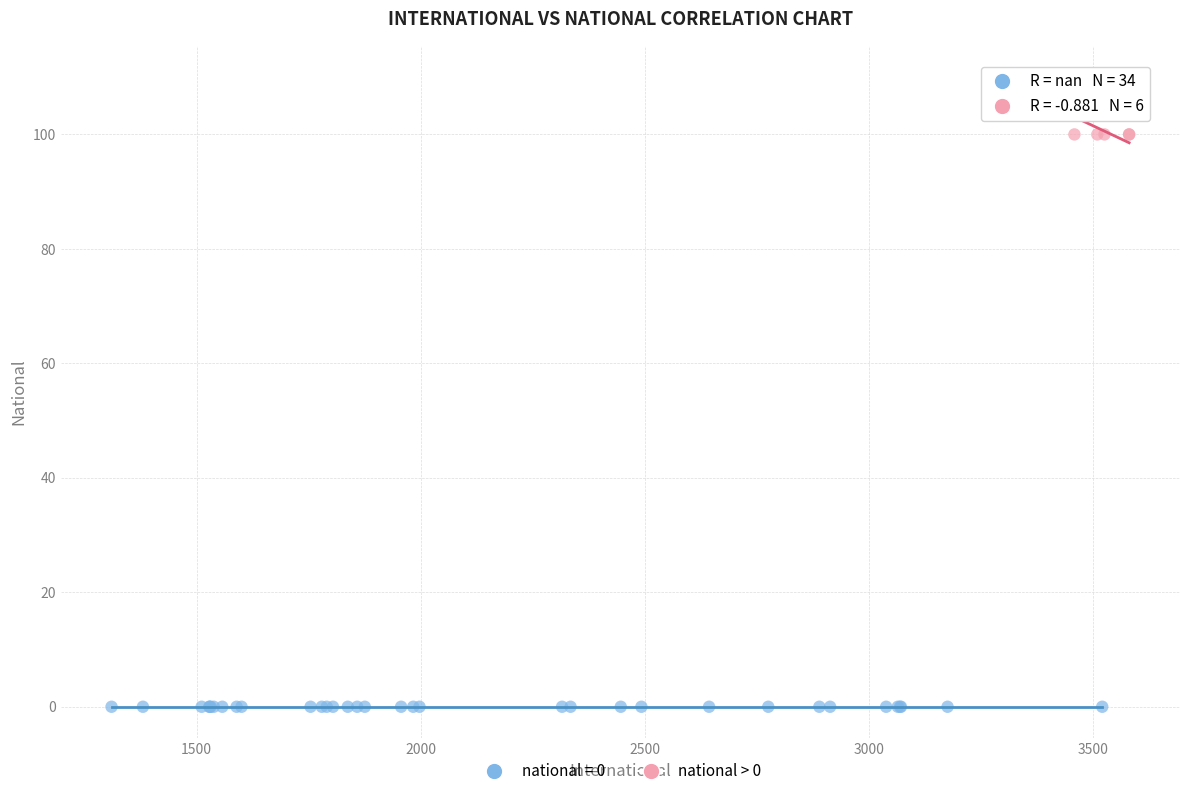

Which series reaches the maximum Y coordinate?

national > 0